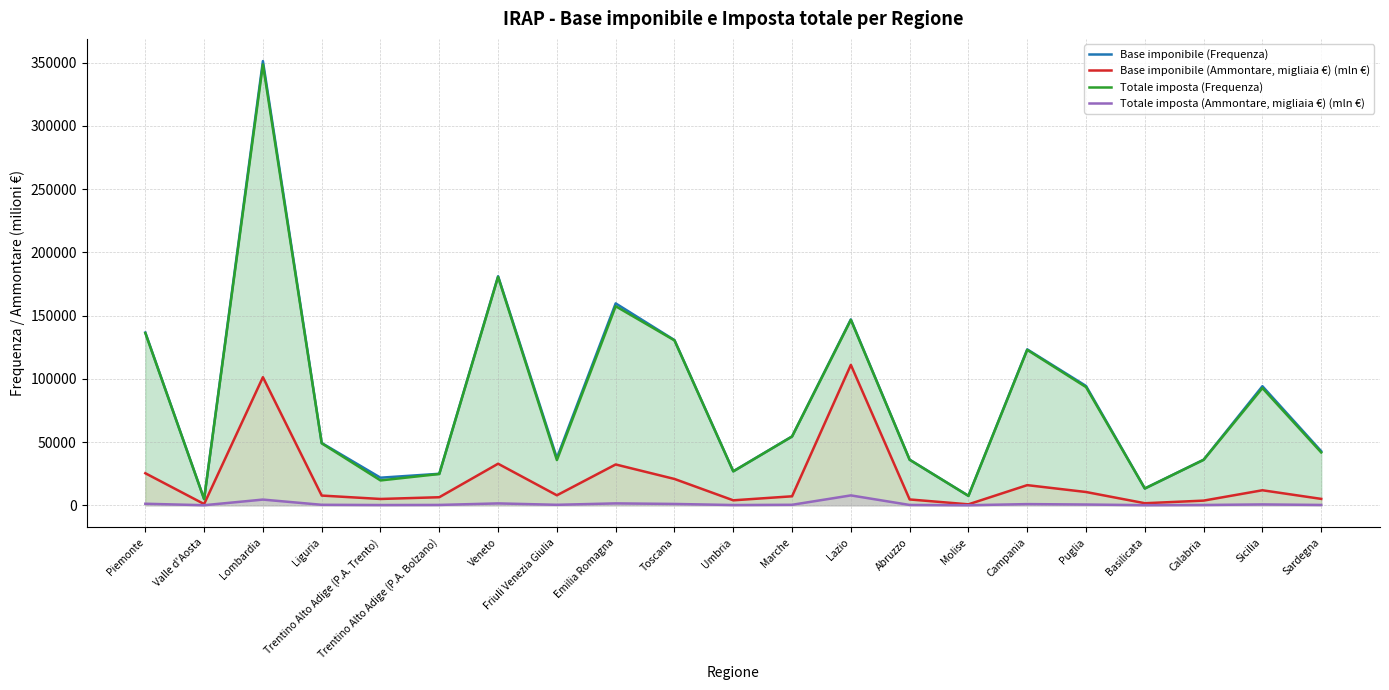

Reading left to right, transcribe all the data shown in this chart.

Base imponibile (Frequenza): Piemonte=136563.0	Valle d'Aosta=4957.0	Lombardia=351168.0	Liguria=49232.0	Trentino Alto Adige (P.A. Trento)=21804.0	Trentino Alto Adige (P.A. Bolzano)=24899.0	Veneto=181097.0	Friuli Venezia Giulia=37388.0	Emilia Romagna=159612.0	Toscana=130595.0	Umbria=26878.0	Marche=54447.0	Lazio=146964.0	Abruzzo=36053.0	Molise=7499.0	Campania=123258.0	Puglia=94331.0	Basilicata=13299.0	Calabria=36019.0	Sicilia=94126.0	Sardegna=42744.0
Base imponibile (Ammontare, migliaia €) (mln €): Piemonte=25339.6	Valle d'Aosta=974.6	Lombardia=101264.0	Liguria=7679.9	Trentino Alto Adige (P.A. Trento)=4990.6	Trentino Alto Adige (P.A. Bolzano)=6367.0	Veneto=32853.9	Friuli Venezia Giulia=7892.2	Emilia Romagna=32264.8	Toscana=20808.6	Umbria=3921.9	Marche=7102.5	Lazio=110979.8	Abruzzo=4609.0	Molise=752.8	Campania=15924.4	Puglia=10491.3	Basilicata=1622.0	Calabria=3685.5	Sicilia=11873.8	Sardegna=5052.7
Totale imposta (Frequenza): Piemonte=136195.0	Valle d'Aosta=4879.0	Lombardia=348540.0	Liguria=48987.0	Trentino Alto Adige (P.A. Trento)=19649.0	Trentino Alto Adige (P.A. Bolzano)=24737.0	Veneto=180567.0	Friuli Venezia Giulia=35738.0	Emilia Romagna=157367.0	Toscana=130355.0	Umbria=26800.0	Marche=54368.0	Lazio=146550.0	Abruzzo=35971.0	Molise=7417.0	Campania=122861.0	Puglia=93435.0	Basilicata=13259.0	Calabria=35928.0	Sicilia=92667.0	Sardegna=41772.0
Totale imposta (Ammontare, migliaia €) (mln €): Piemonte=1210.2	Valle d'Aosta=49.8	Lombardia=4501.9	Liguria=380.7	Trentino Alto Adige (P.A. Trento)=193.4	Trentino Alto Adige (P.A. Bolzano)=270.2	Veneto=1485.8	Friuli Venezia Giulia=378.8	Emilia Romagna=1497.2	Toscana=1050.0	Umbria=195.0	Marche=384.7	Lazio=7813.6	Abruzzo=259.2	Molise=45.6	Campania=926.6	Puglia=599.7	Basilicata=90.0	Calabria=231.9	Sicilia=673.4	Sardegna=259.8